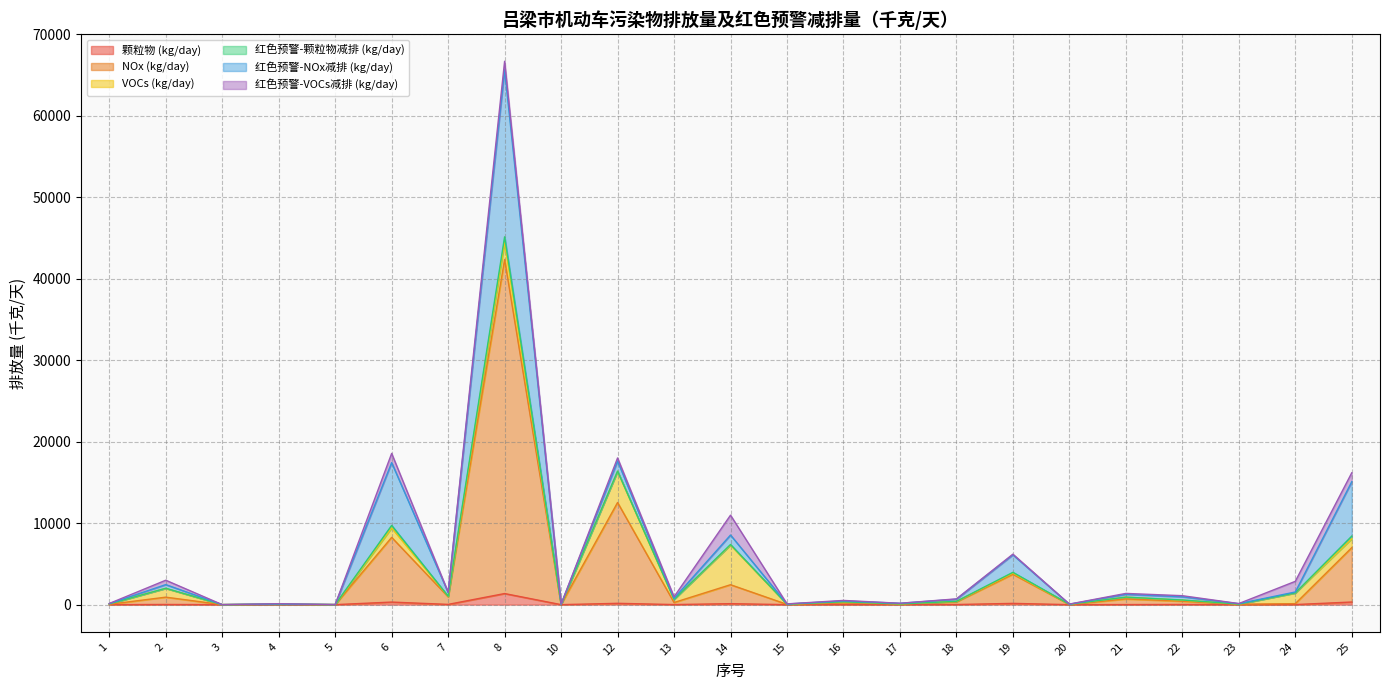

Reading left to right, transcribe all the data shown in this chart.

颗粒物 (kg/day): 0.5	20.8	0.0	0.8	0.1	315.0	31.1	1361.2	0.3	162.5	10.6	119.7	0.9	7.2	4.1	14.9	154.7	0.1	9.2	22.1	2.7	10.3	321.9
NOx (kg/day): 42.4	898.1	1.0	28.4	3.9	7939.4	931.0	41000.6	21.8	12374.0	250.6	2325.8	32.3	205.5	78.0	323.8	3575.4	17.1	689.7	398.0	48.9	112.7	6672.2
VOCs (kg/day): 51.8	1079.5	0.9	27.3	0.4	1165.7	57.4	2094.8	6.9	3828.7	381.2	4874.5	29.2	132.7	3.2	55.1	143.4	29.1	220.5	129.2	15.4	1306.6	1096.2
红色预警-颗粒物减排 (kg/day): 0.3	10.4	0.0	0.8	0.1	305.5	15.6	680.6	0.3	16.2	5.3	59.9	0.4	3.6	4.1	11.9	92.8	0.1	4.6	22.1	2.7	10.3	321.9
红色预警-NOx减排 (kg/day): 21.2	449.1	1.0	28.4	3.9	7701.3	465.5	20500.3	19.6	1237.4	125.3	1162.9	16.2	102.8	77.9	259.0	2145.3	8.6	344.8	398.0	48.9	112.7	6672.2
红色预警-VOCs减排 (kg/day): 25.9	539.7	0.9	27.3	0.4	1130.8	28.7	1047.4	6.2	382.9	190.6	2437.2	14.6	66.3	3.2	44.1	86.1	14.5	110.2	129.2	15.4	1306.6	1096.2